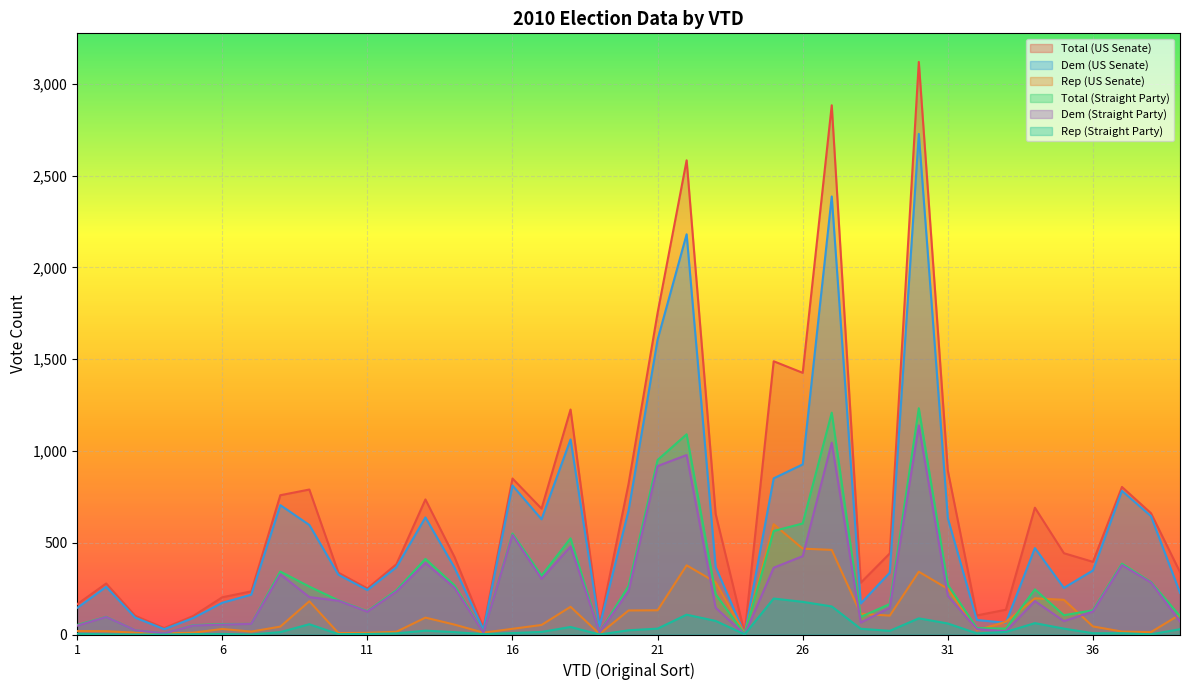

What is the spread (max minus min) of values at 34?

629